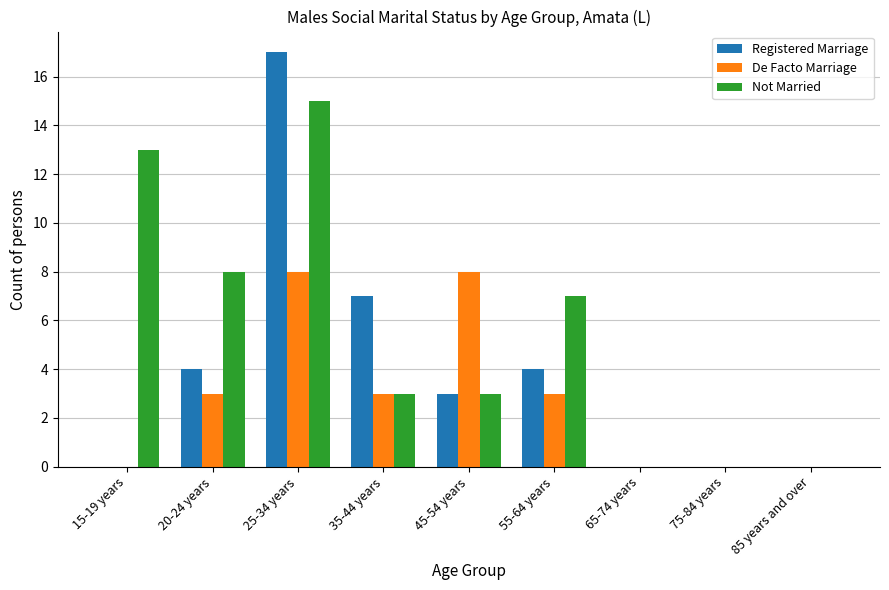

How many groups of bars are there?

9